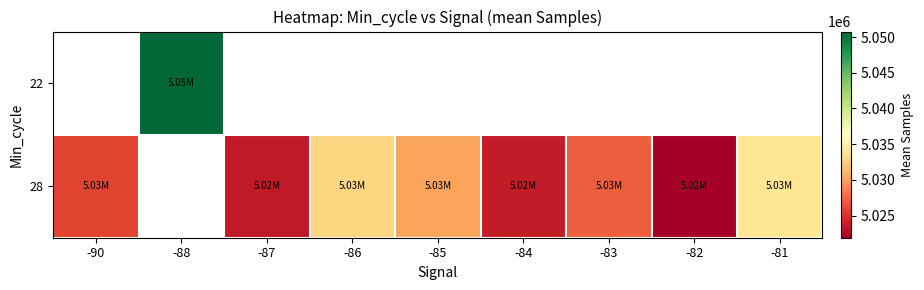

Which label corresponds to the largest value in the chart?

-88